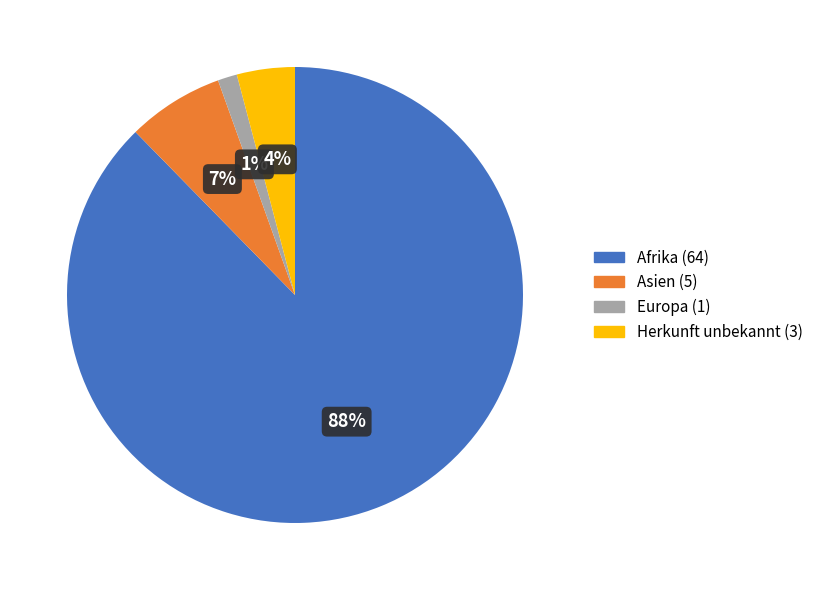

To the nearest percent, what portion does Europa represent?

1%